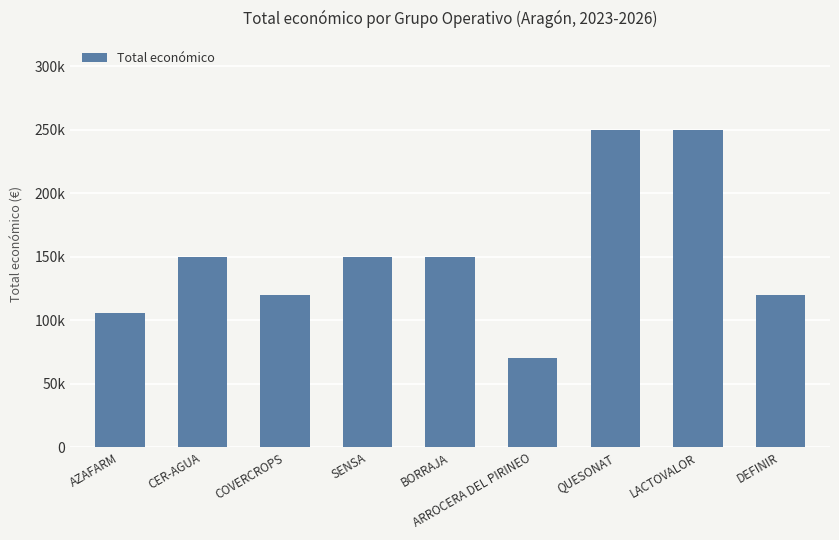

Reading left to right, extract all data points from this chart.

105516	150000	120000	150000	150000	70000	250000	250000	119999